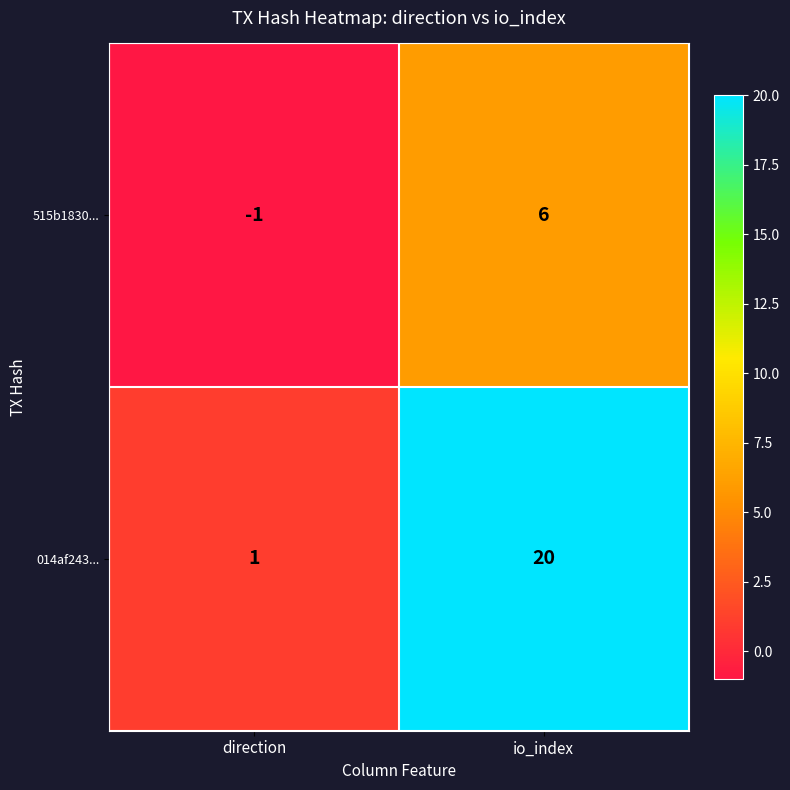

List the series in order of their overall mean, highest first.

014af243..., 515b1830...